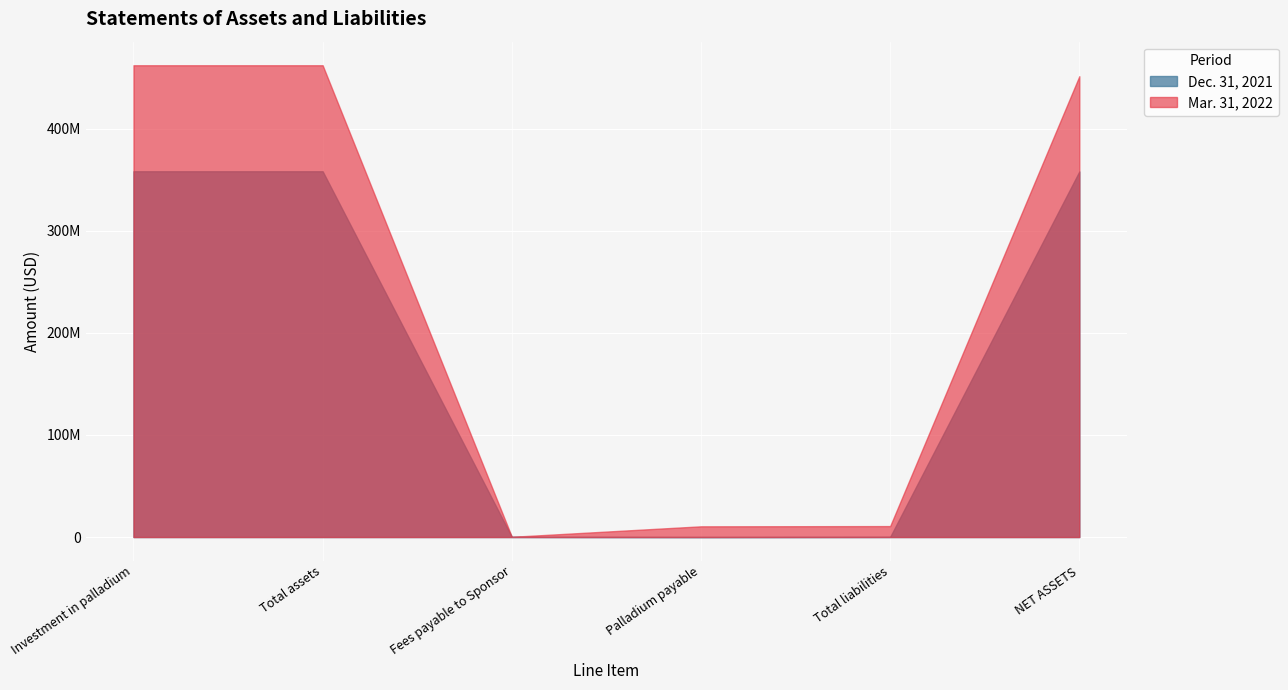

Which series has the largest range (max minus min)?

Mar. 31, 2022